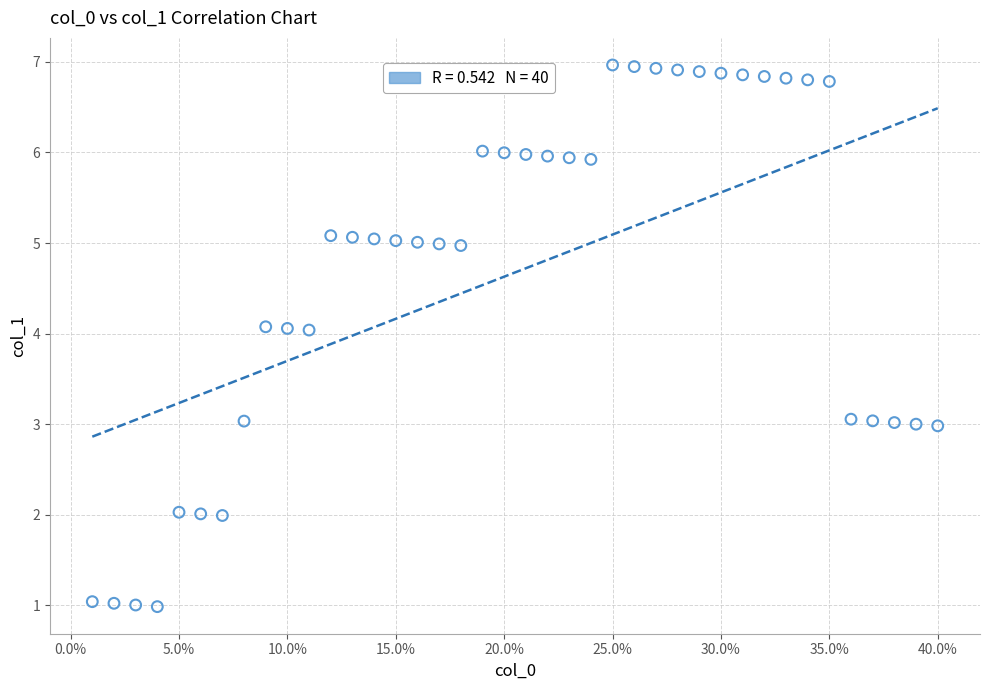

What is the range of X values (max minus min)?

0.4